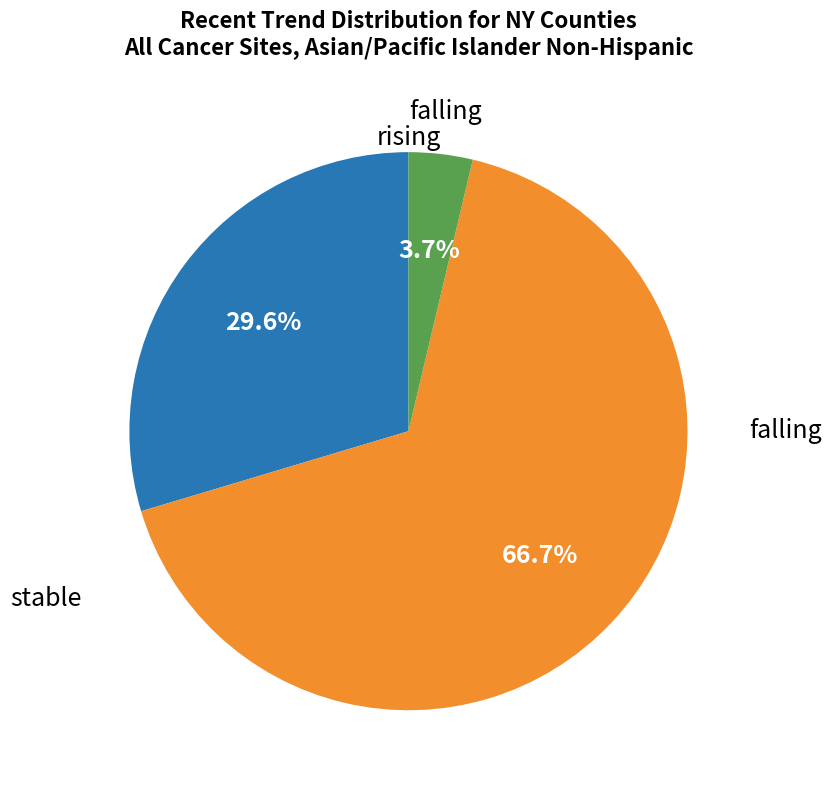

To the nearest percent, what portion does rising represent?

30%